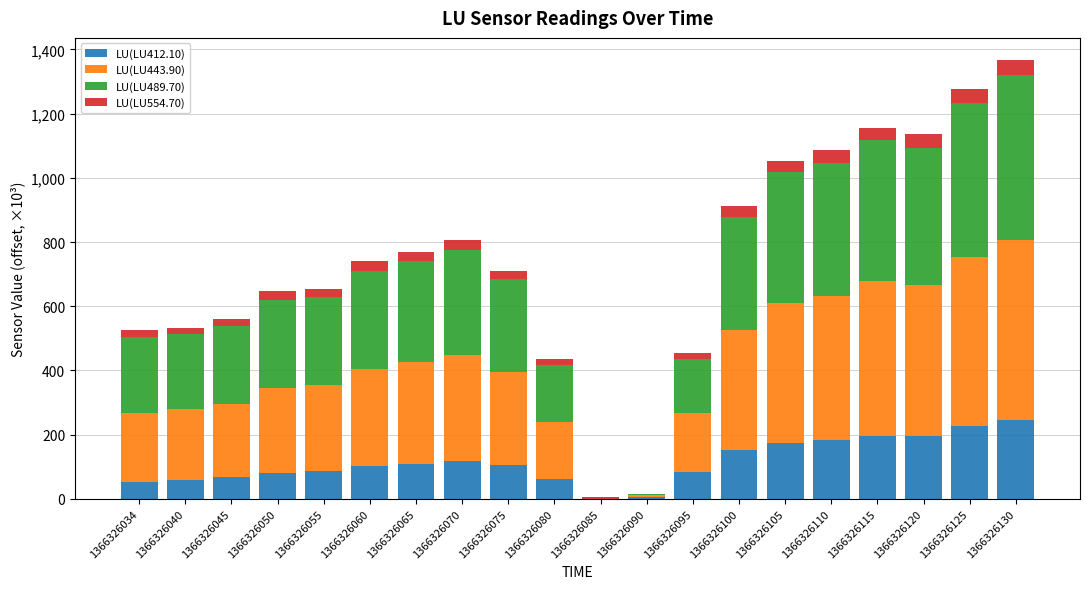

The LU(LU412.10) series shows 183.6 at 1366326110. True or false?

True